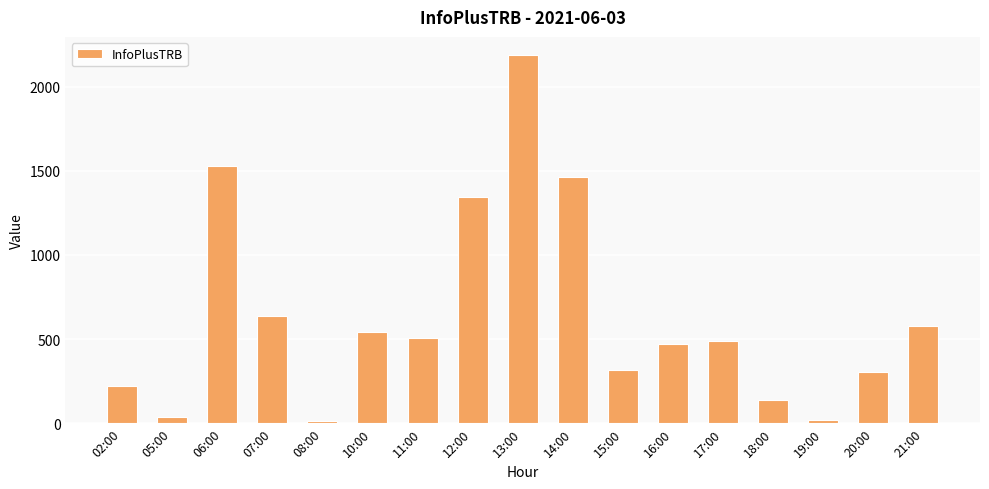

What is the difference between the maximum and minimum values?

2173